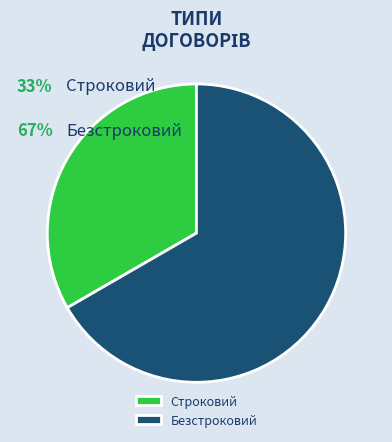

Combined, do Безстроковий and Строковий account for over 50%?

Yes